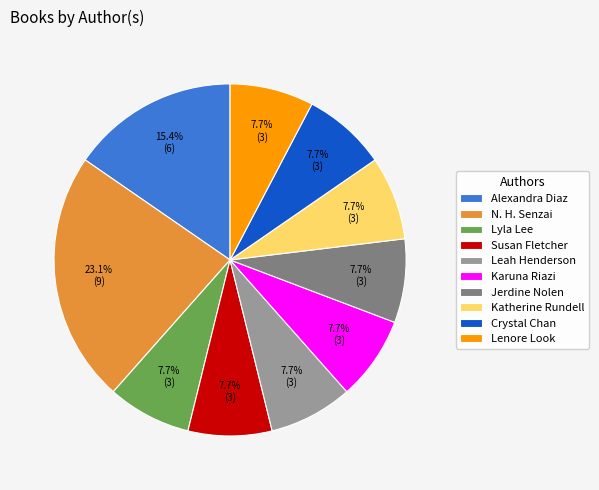

Does any single category account for the majority?

No